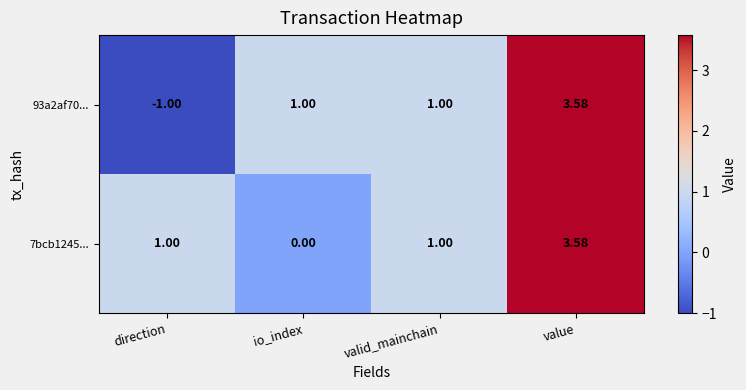

At which label does 7bcb1245... reach its minimum?

io_index